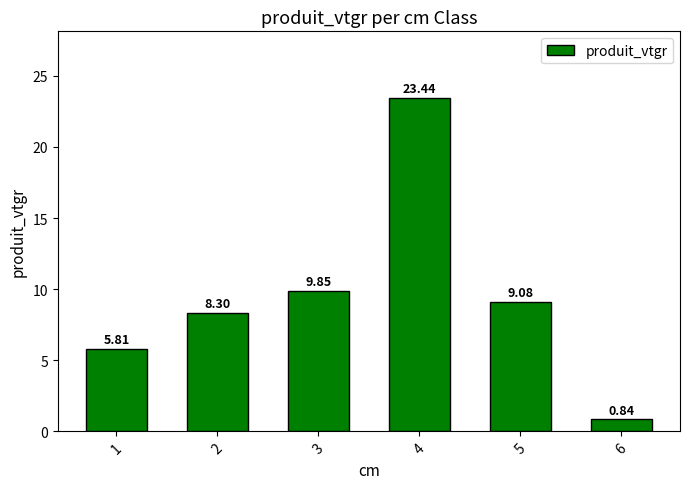

What is the sum of the values at 3 and 6?

10.7